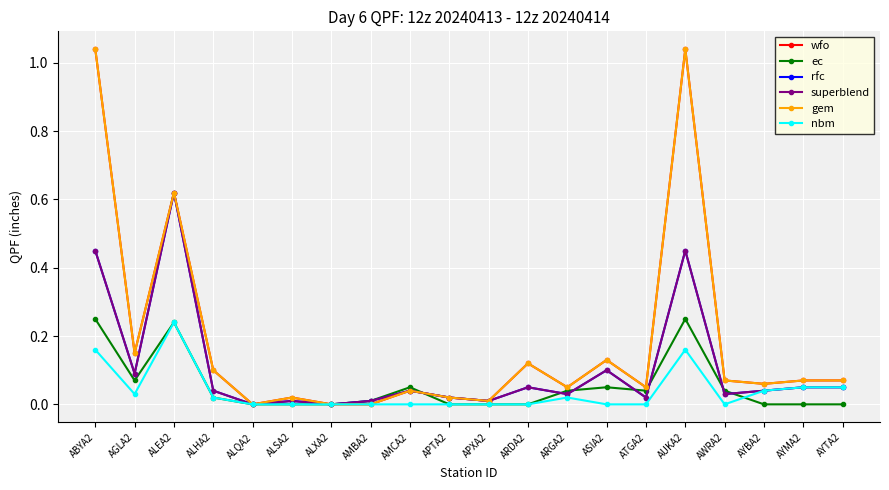

Reading left to right, list all the values displayed in this chart.

wfo: ABYA2=1.0	AGLA2=0.1	ALEA2=0.6	ALHA2=0.1	ALQA2=0.0	ALSA2=0.0	ALXA2=0.0	AMBA2=0.0	AMCA2=0.0	APTA2=0.0	APXA2=0.0	ARDA2=0.1	ARGA2=0.1	ASIA2=0.1	ATGA2=0.1	AUKA2=1.0	AWRA2=0.1	AYBA2=0.1	AYMA2=0.1	AYTA2=0.1
ec: ABYA2=0.2	AGLA2=0.1	ALEA2=0.2	ALHA2=0.0	ALQA2=0.0	ALSA2=0.0	ALXA2=0.0	AMBA2=0.0	AMCA2=0.1	APTA2=0.0	APXA2=0.0	ARDA2=0.0	ARGA2=0.0	ASIA2=0.1	ATGA2=0.0	AUKA2=0.2	AWRA2=0.0	AYBA2=0.0	AYMA2=0.0	AYTA2=0.0
rfc: ABYA2=0.5	AGLA2=0.1	ALEA2=0.6	ALHA2=0.0	ALQA2=0.0	ALSA2=0.0	ALXA2=0.0	AMBA2=0.0	AMCA2=0.0	APTA2=0.0	APXA2=0.0	ARDA2=0.1	ARGA2=0.0	ASIA2=0.1	ATGA2=0.0	AUKA2=0.5	AWRA2=0.0	AYBA2=0.0	AYMA2=0.1	AYTA2=0.1
superblend: ABYA2=0.5	AGLA2=0.1	ALEA2=0.6	ALHA2=0.0	ALQA2=0.0	ALSA2=0.0	ALXA2=0.0	AMBA2=0.0	AMCA2=0.0	APTA2=0.0	APXA2=0.0	ARDA2=0.1	ARGA2=0.0	ASIA2=0.1	ATGA2=0.0	AUKA2=0.5	AWRA2=0.0	AYBA2=0.0	AYMA2=0.1	AYTA2=0.1
gem: ABYA2=1.0	AGLA2=0.1	ALEA2=0.6	ALHA2=0.1	ALQA2=0.0	ALSA2=0.0	ALXA2=0.0	AMBA2=0.0	AMCA2=0.0	APTA2=0.0	APXA2=0.0	ARDA2=0.1	ARGA2=0.1	ASIA2=0.1	ATGA2=0.1	AUKA2=1.0	AWRA2=0.1	AYBA2=0.1	AYMA2=0.1	AYTA2=0.1
nbm: ABYA2=0.2	AGLA2=0.0	ALEA2=0.2	ALHA2=0.0	ALQA2=0.0	ALSA2=0.0	ALXA2=0.0	AMBA2=0.0	AMCA2=0.0	APTA2=0.0	APXA2=0.0	ARDA2=0.0	ARGA2=0.0	ASIA2=0.0	ATGA2=0.0	AUKA2=0.2	AWRA2=0.0	AYBA2=0.0	AYMA2=0.1	AYTA2=0.1